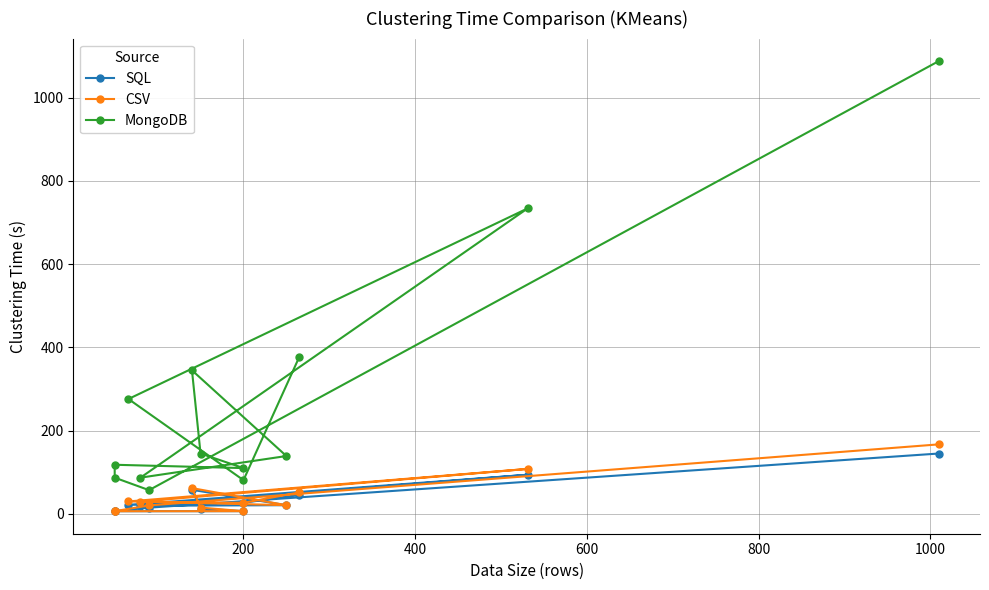

What position from the left is 600?

4